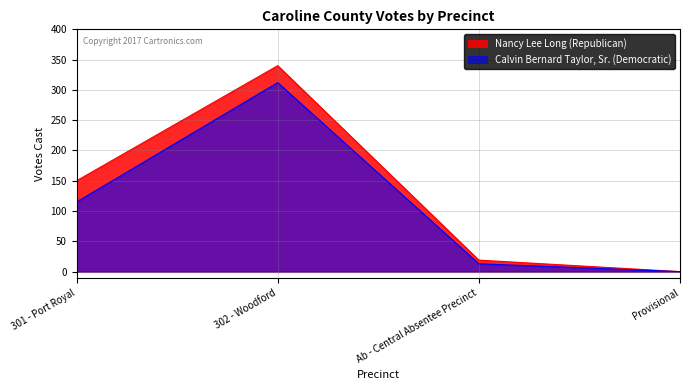

Does the chart display data point markers on the line(s)?

No